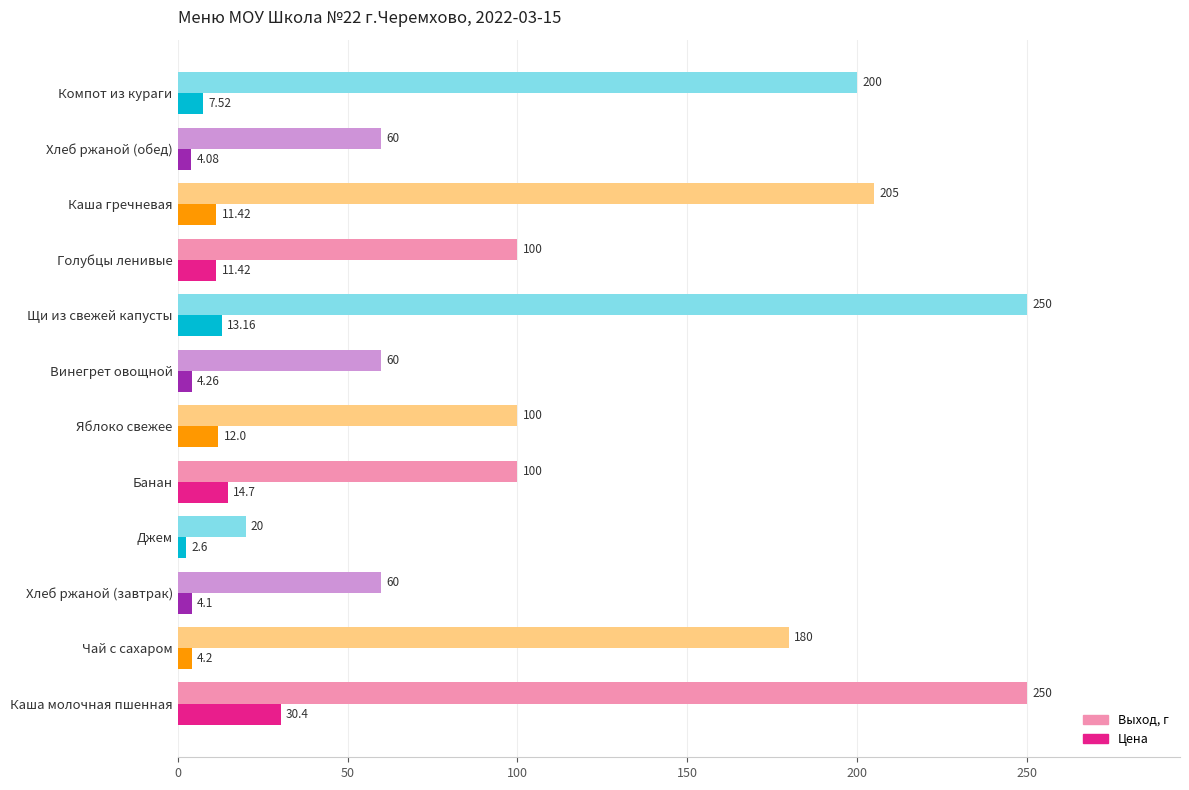

Which series has the widest spread of values?

Выход, г